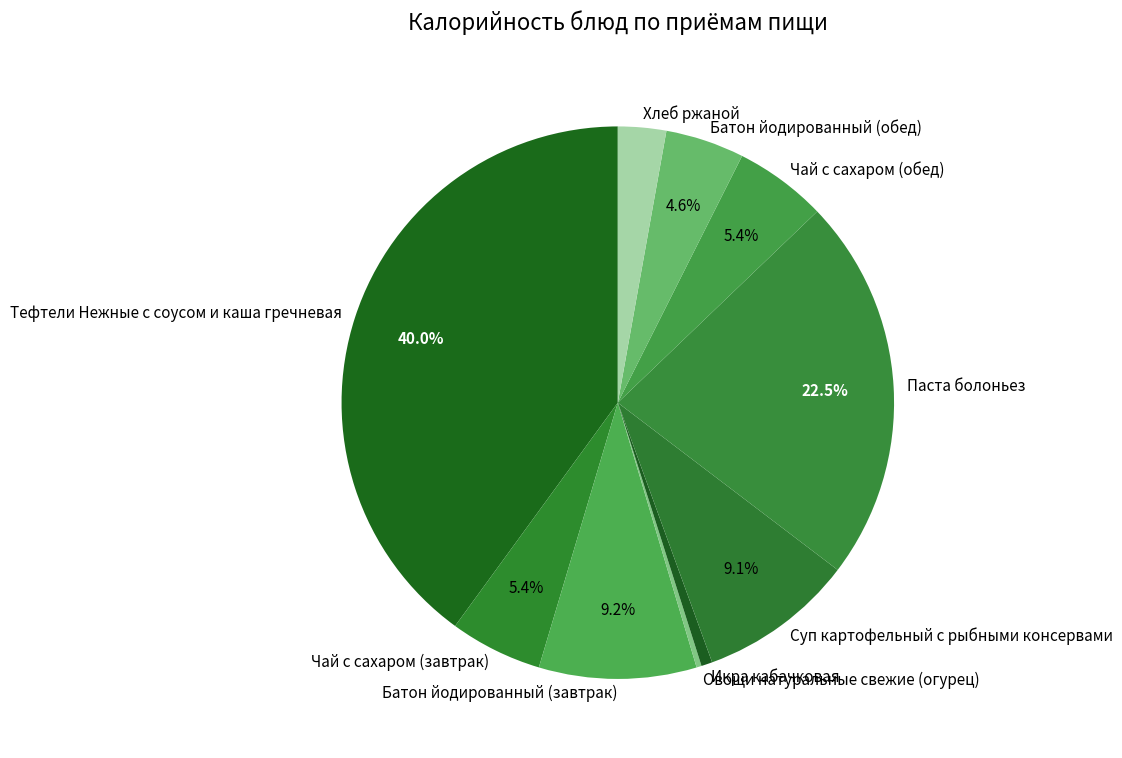

Which slice is the largest?

Тефтели Нежные с соусом и каша гречневая